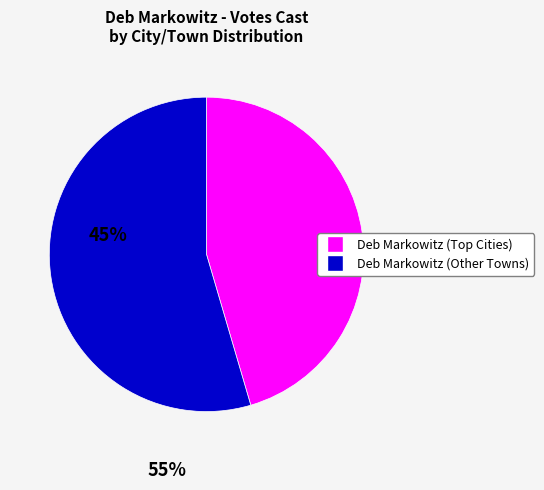

Is there a majority slice in this chart?

Yes